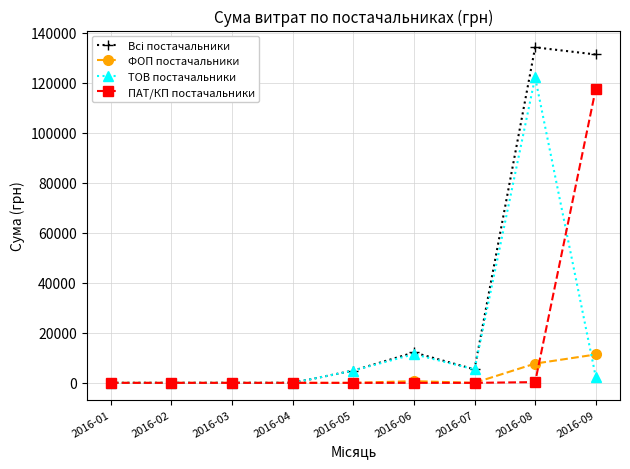

What is the highest value of the ФОП постачальники series?

11338.3